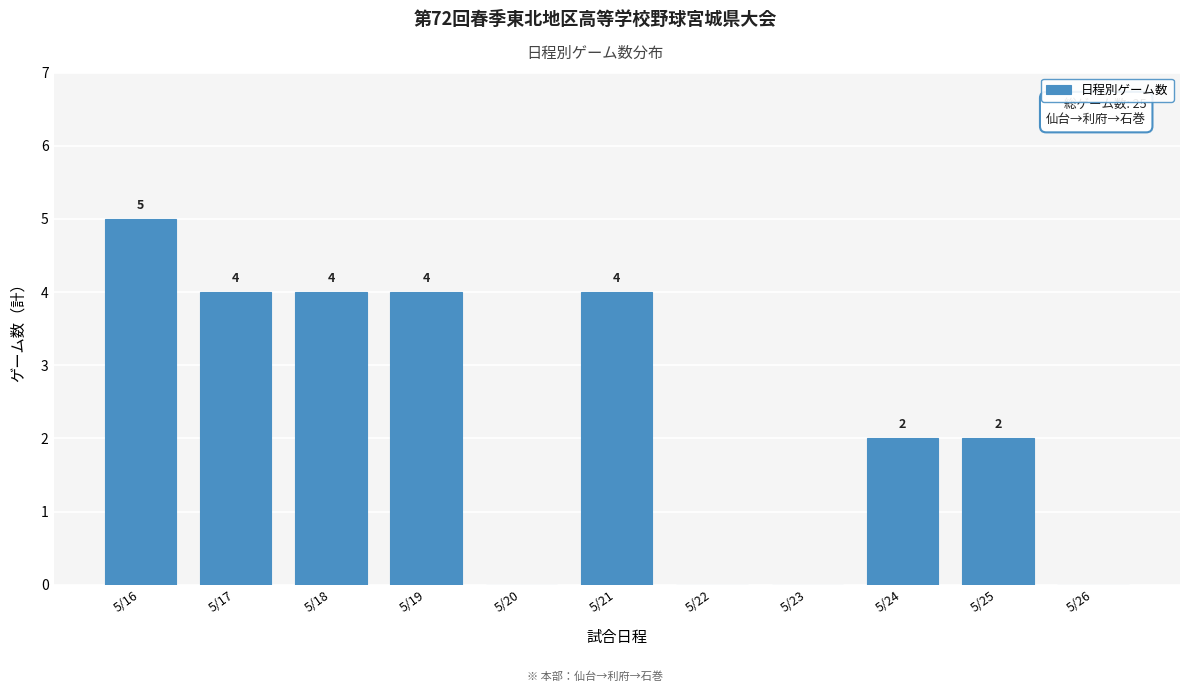

Reading left to right, extract all data points from this chart.

5/16=5	5/17=4	5/18=4	5/19=4	5/20=0	5/21=4	5/22=0	5/23=0	5/24=2	5/25=2	5/26=0